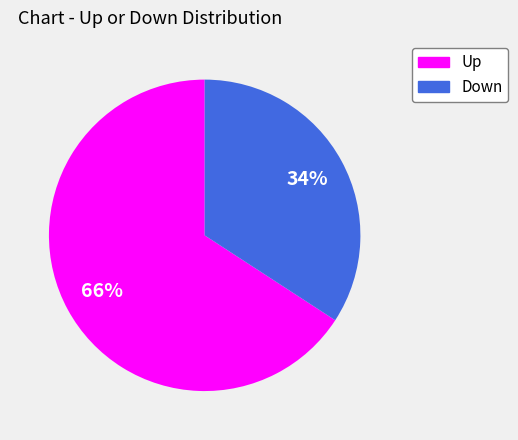

To the nearest percent, what is the average slice percentage?

50%